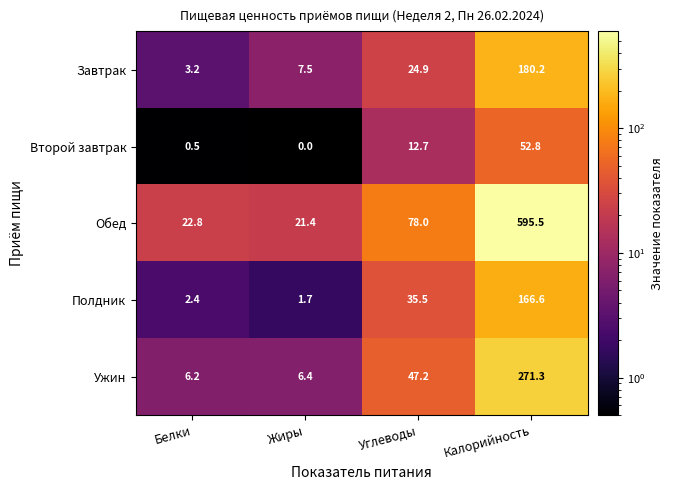

Which series changed the most between Белки and Калорийность?

Обед